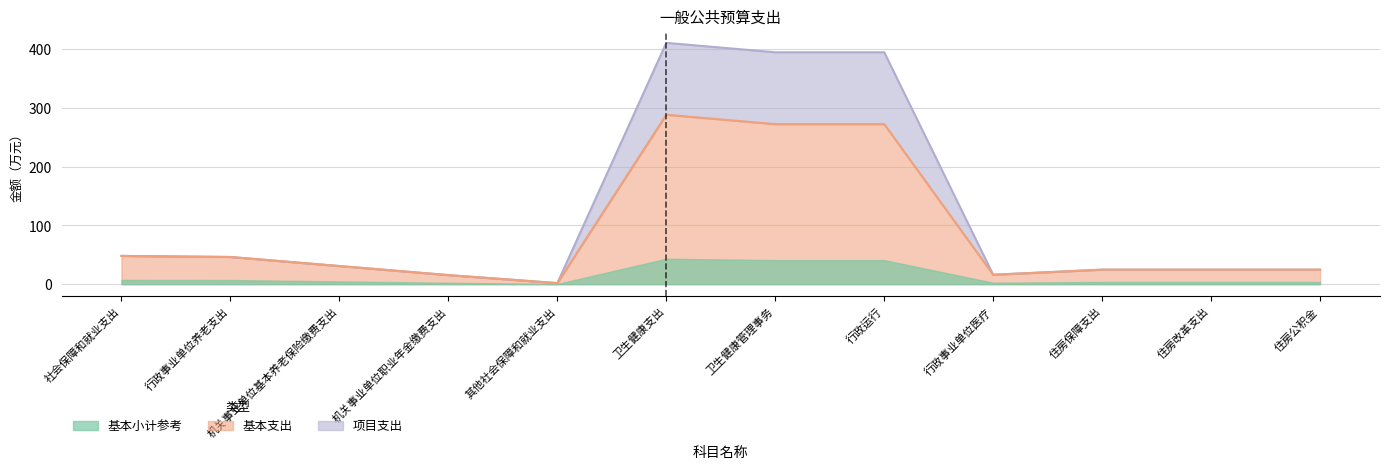

What is the difference between the maximum and minimum values in the 合计 series?

409.5